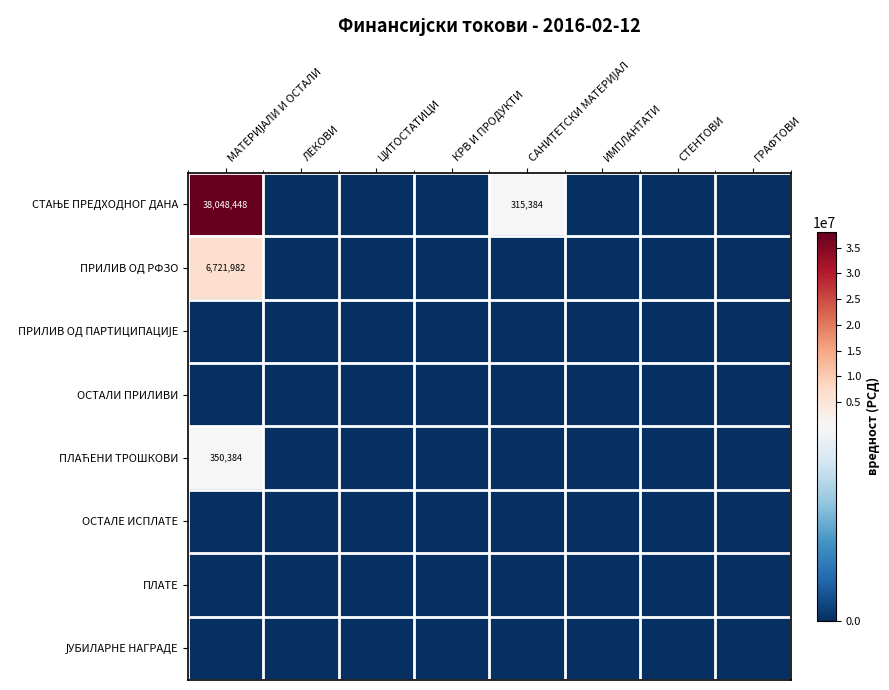

Count the number of categories in the chart.

8